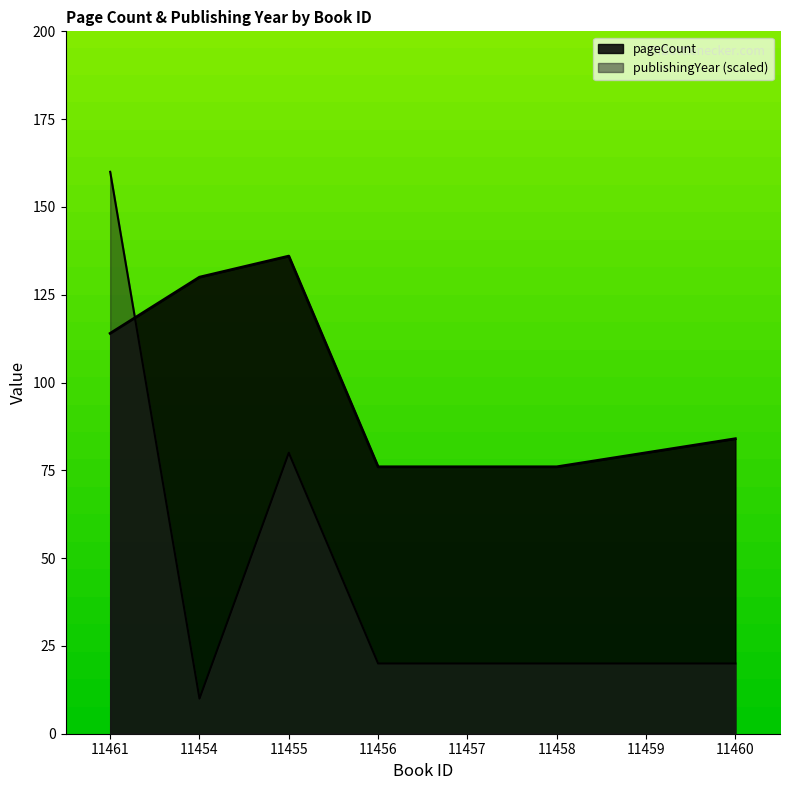

Read the pageCount value at 11455.

136